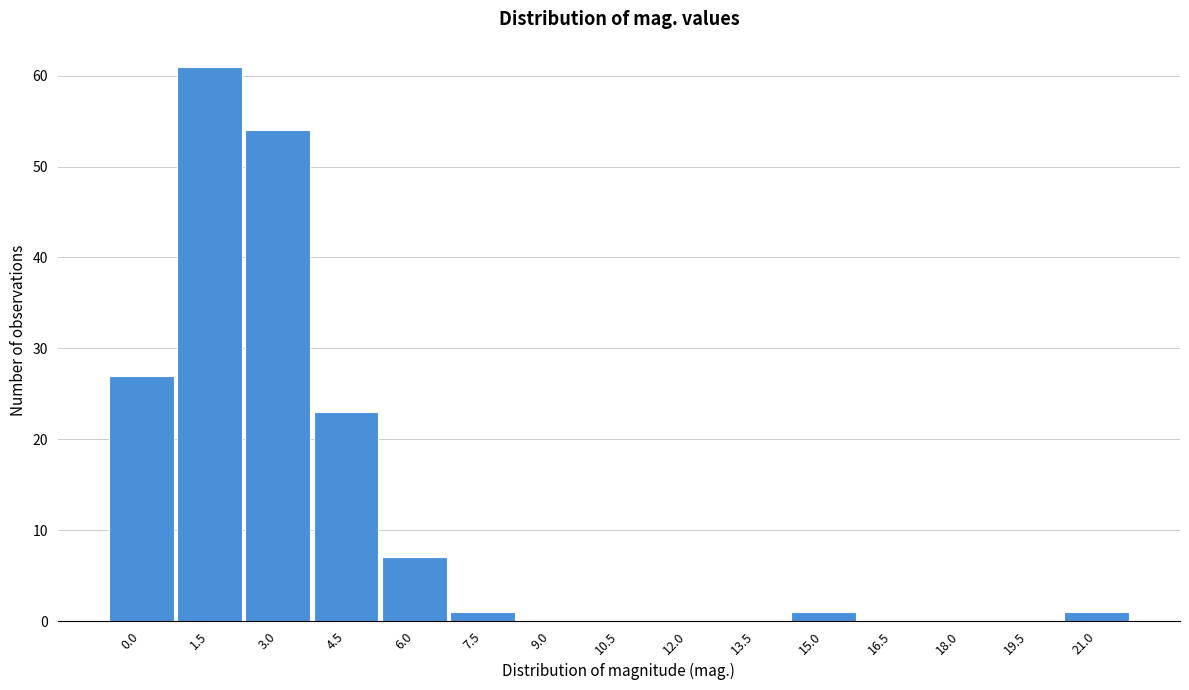

Reading left to right, transcribe all the data shown in this chart.

0.0=27	1.5=61	3.0=54	4.5=23	6.0=7	7.5=1	9.0=0	10.5=0	12.0=0	13.5=0	15.0=1	16.5=0	18.0=0	19.5=0	21.0=1